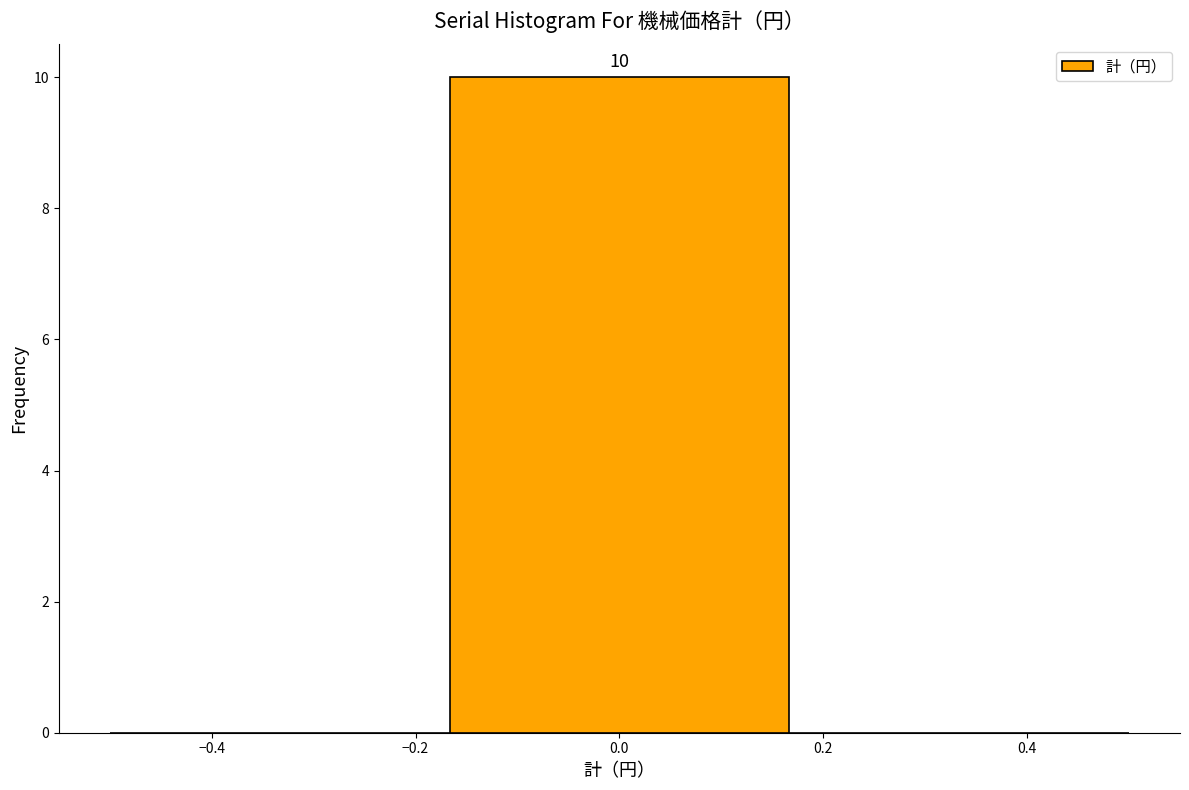

Over which range of the x-axis is the bar tallest?

-0.16 to 0.16